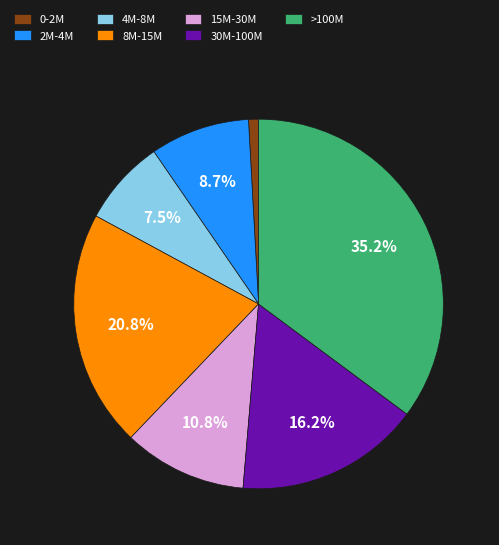

Rank the categories by value from lowest to highest.

0-2M, 4M-8M, 2M-4M, 15M-30M, 30M-100M, 8M-15M, >100M